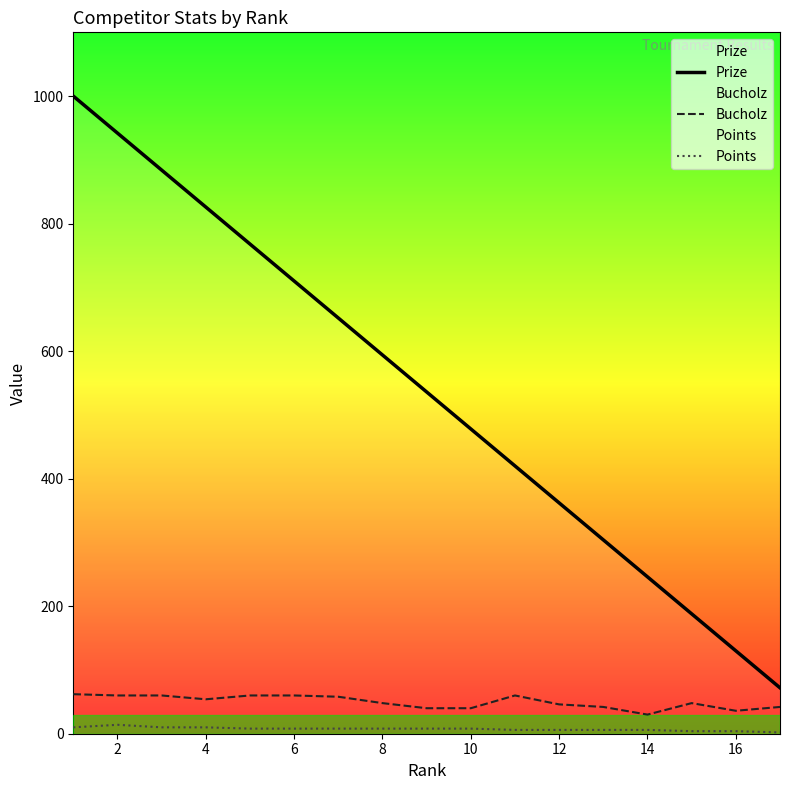

At how many categories does at least one series exceed 379?

11